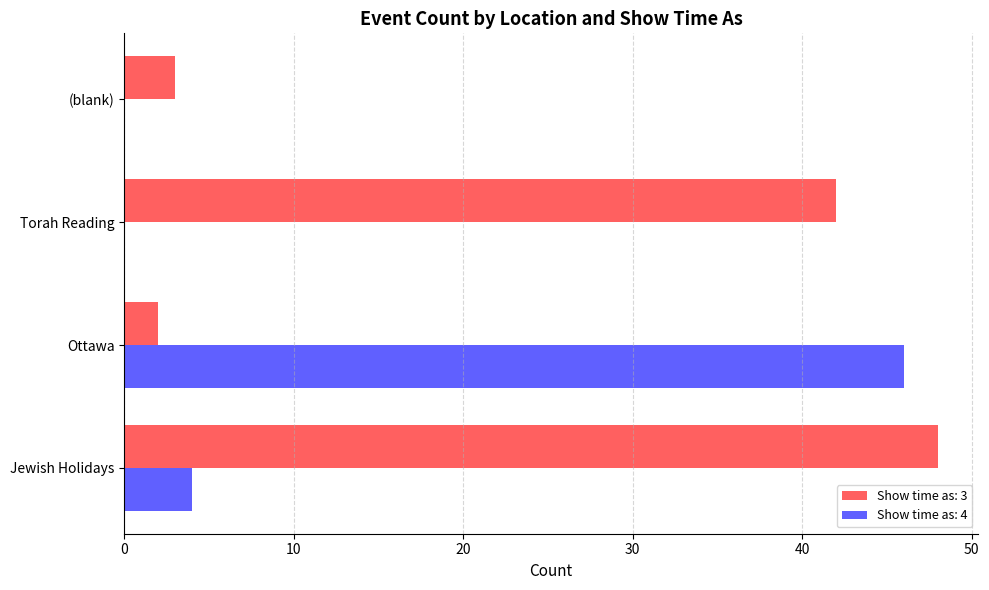

Between Jewish Holidays and Torah Reading, which series saw the biggest shift?

Show time as: 3